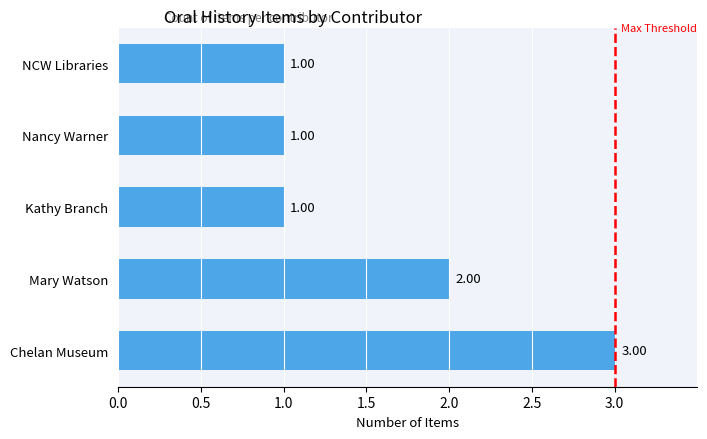

What is the minimum value shown in the chart?

1